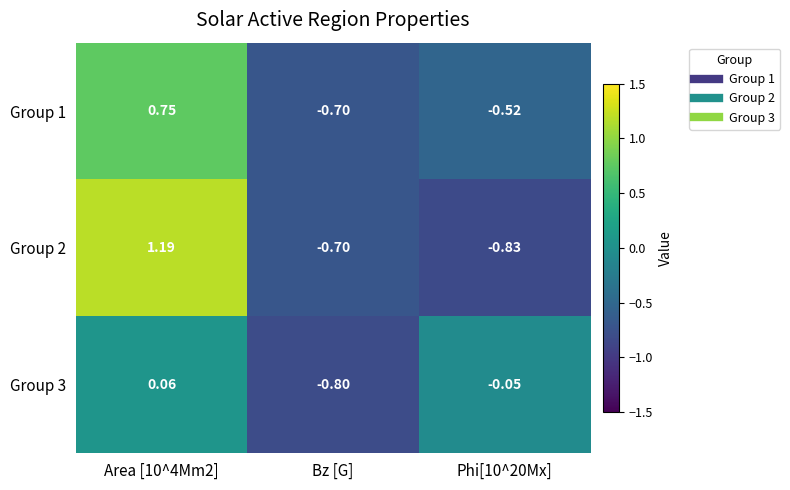

At which label is Group 2 closest to 0?

Bz [G]